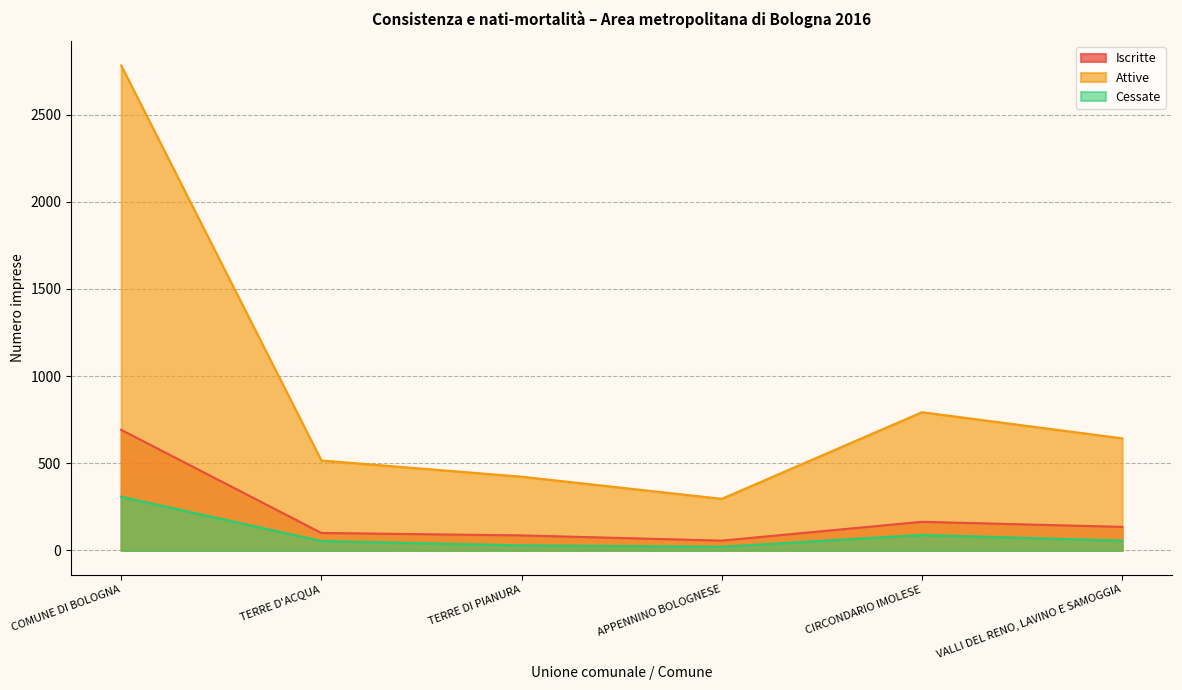

Reading left to right, what are all the values shown in this chart?

Iscritte: 692	100	86	56	164	135
Attive: 2783	516	423	296	793	643
Cessate: 308	54	29	21	89	56